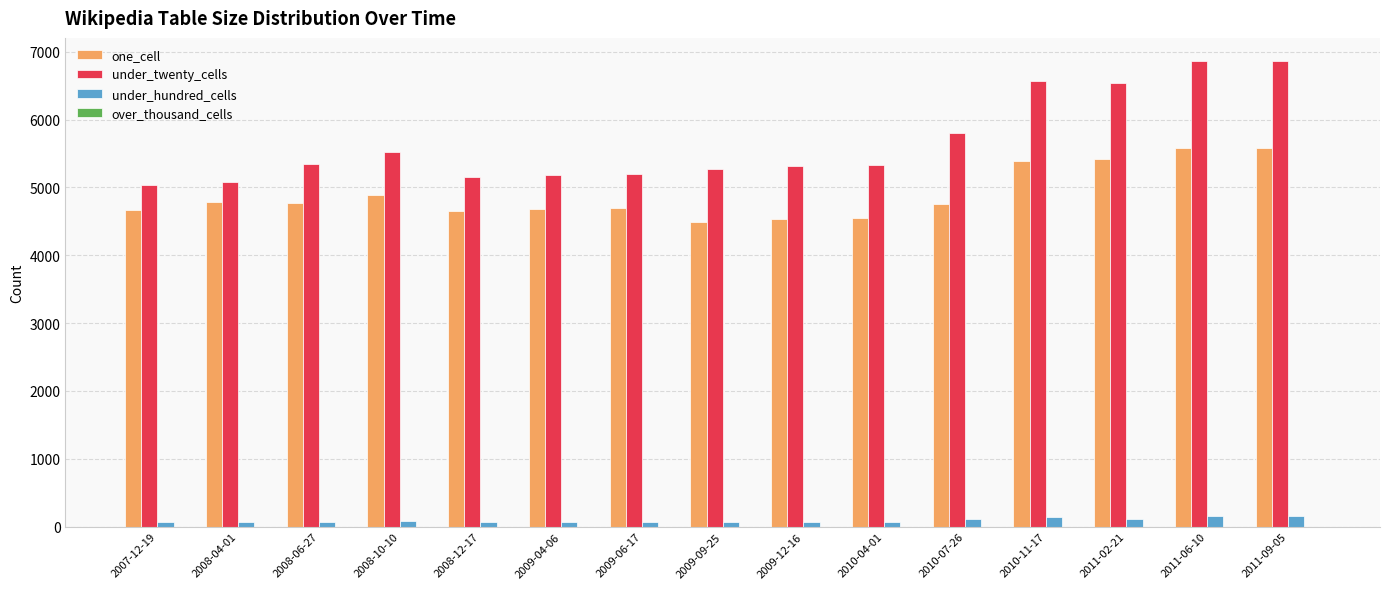

What is the label of the 6th bar from the left?

2009-04-06